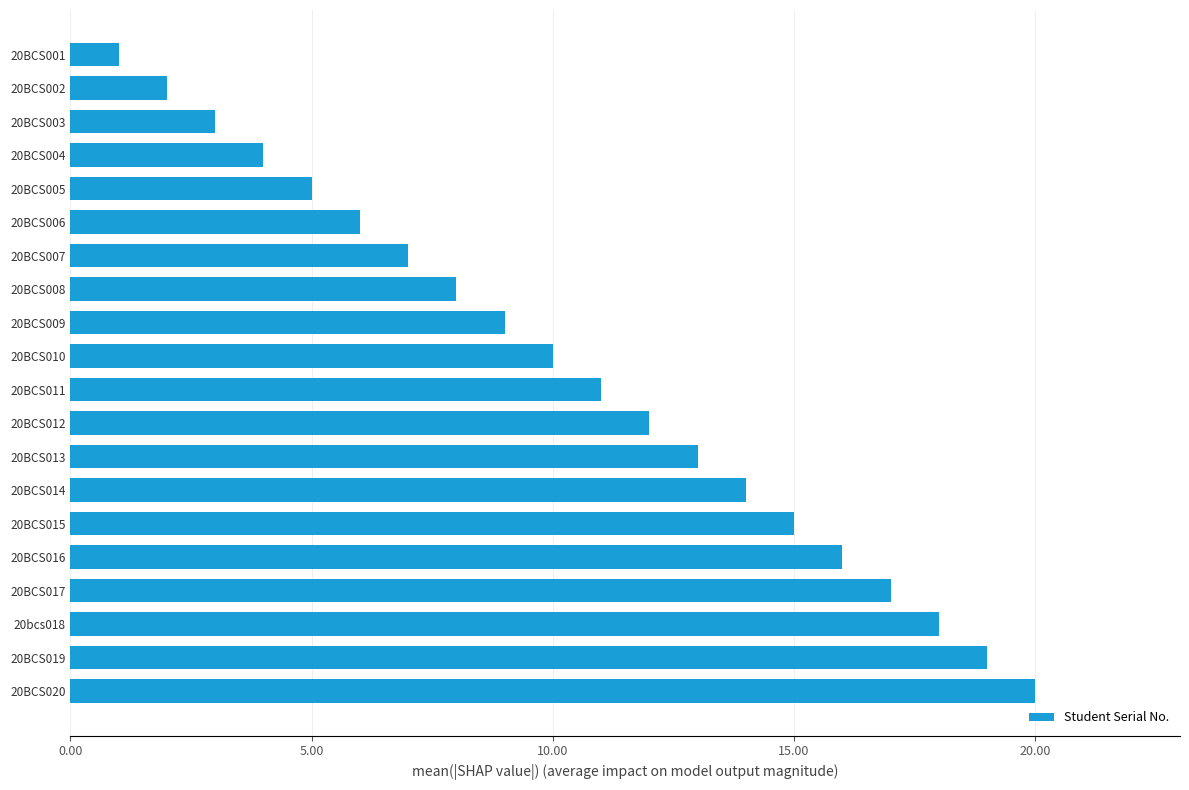

Count the number of data series in this chart.

1